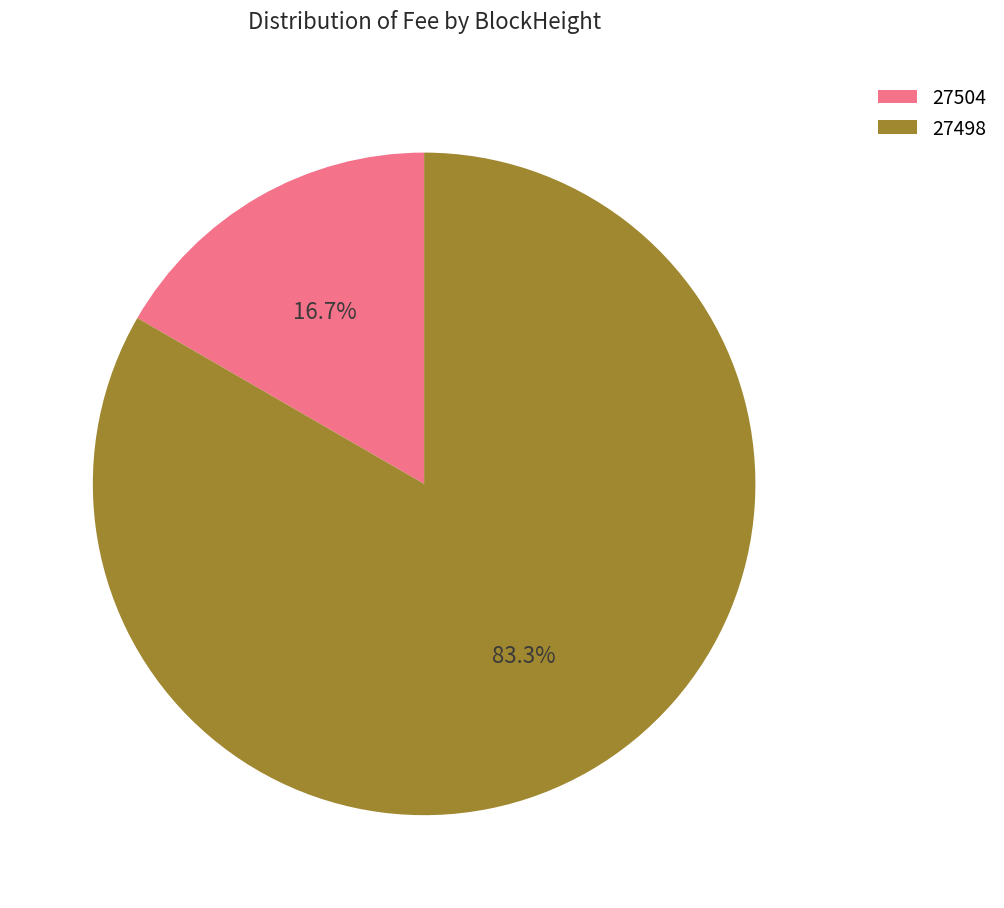

To the nearest percent, what is the average slice percentage?

50%